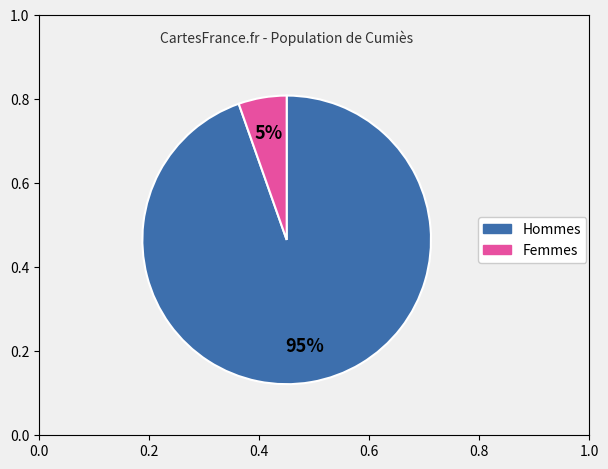

To the nearest percent, what is the average slice percentage?

50%